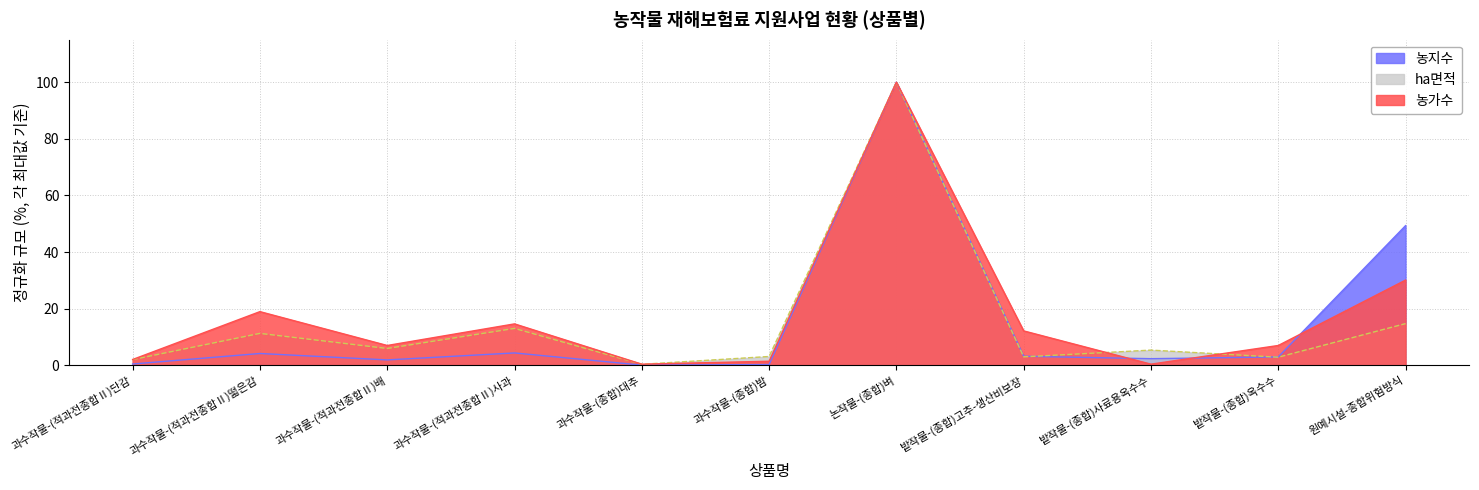

What is the average value of the ha면적 series?

14.7